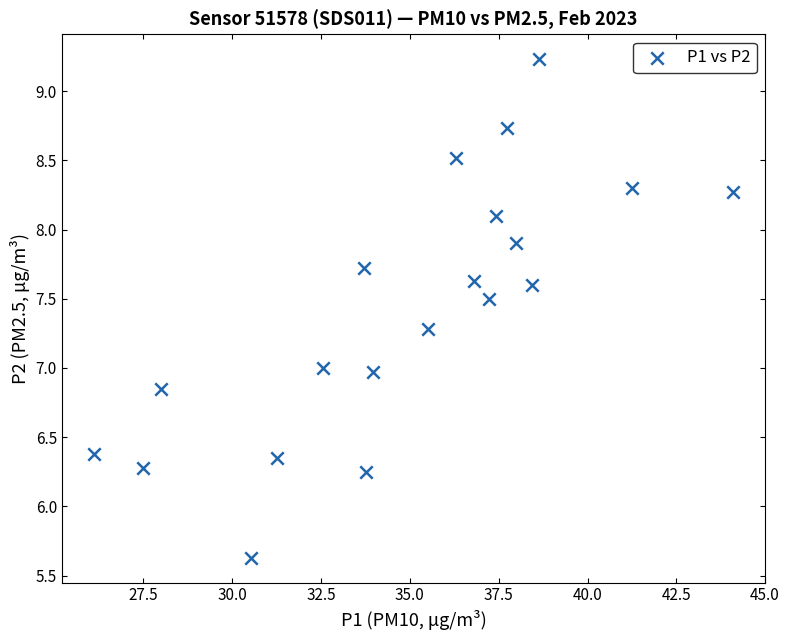

What is the range of X values (max minus min)?

18.0